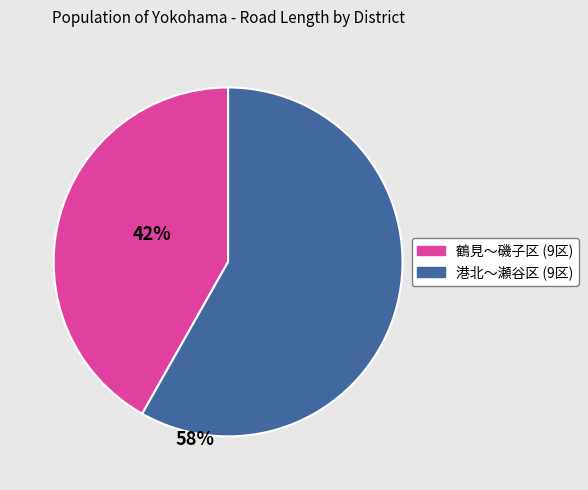

Does any single category account for the majority?

Yes